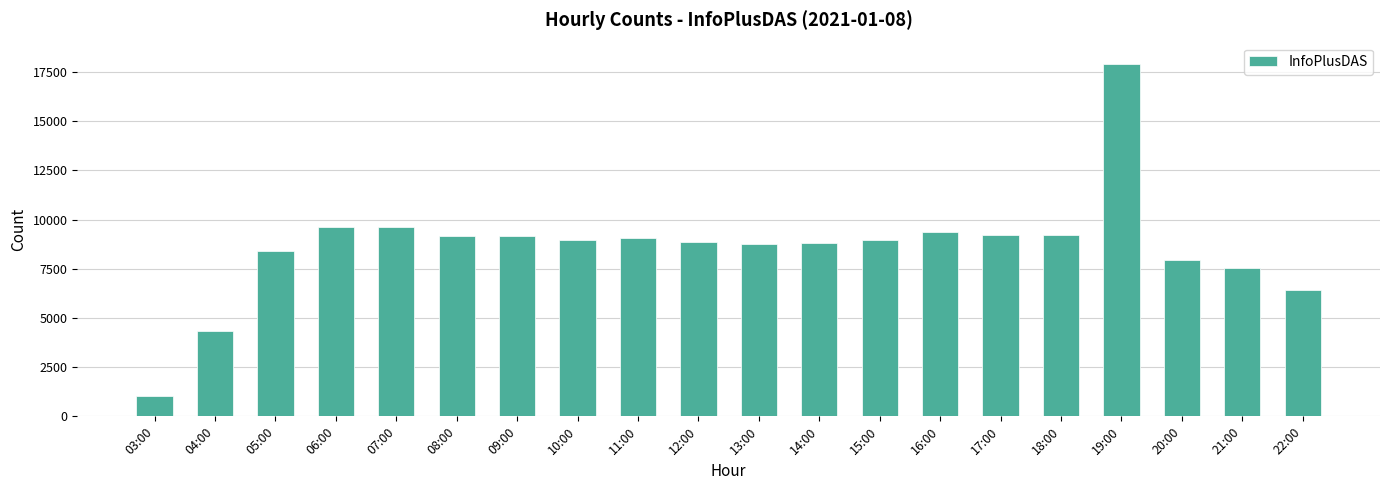

What is the difference between the maximum and minimum values?

16874